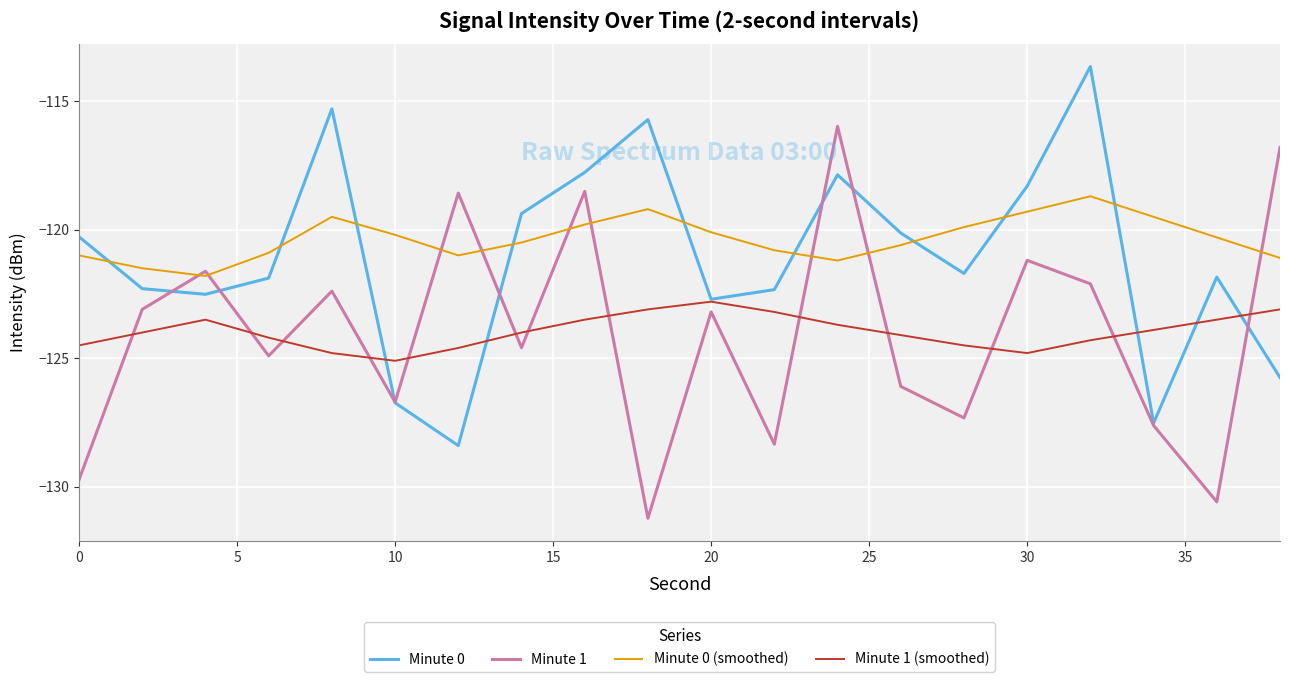

What is the minimum value shown in the chart?

-131.2